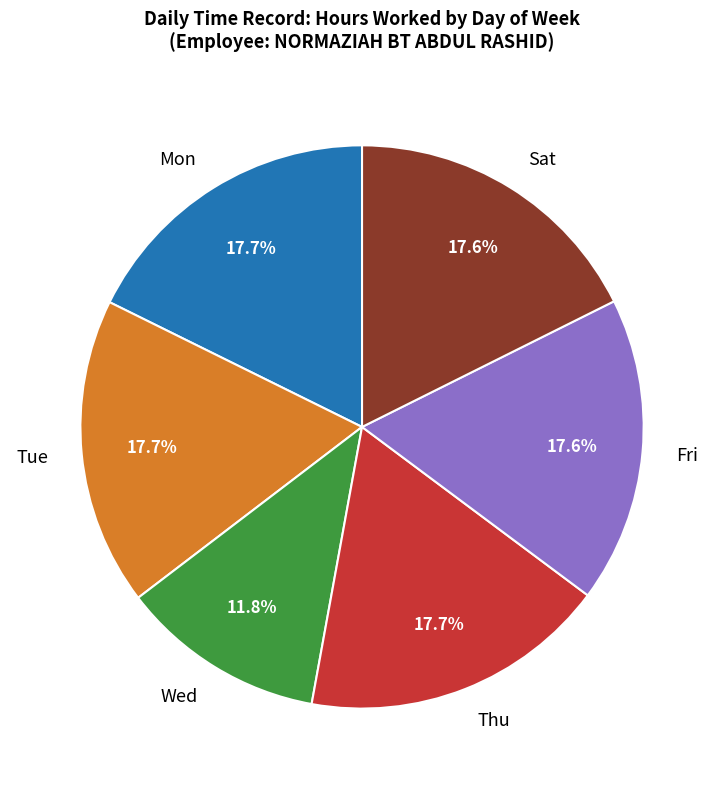

What percentage do Wed and Sat together represent?

29.4%